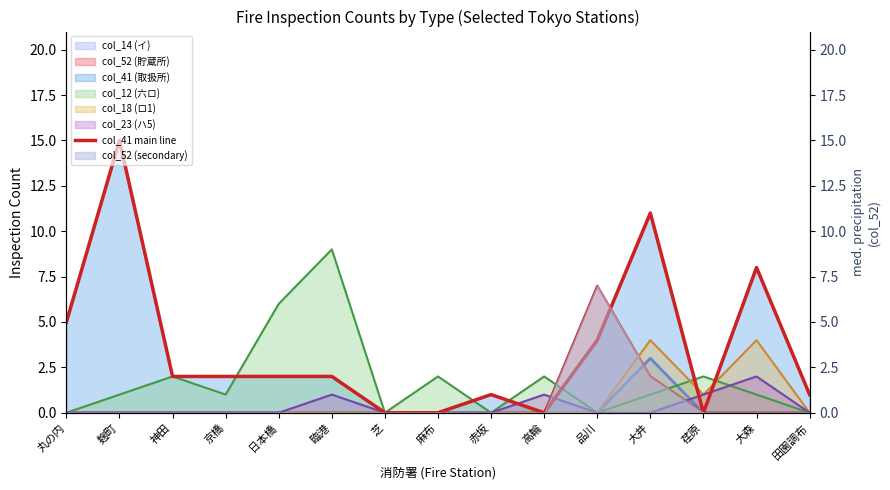

What is the ratio of the value at 大森 to the value at 大井?

0.7